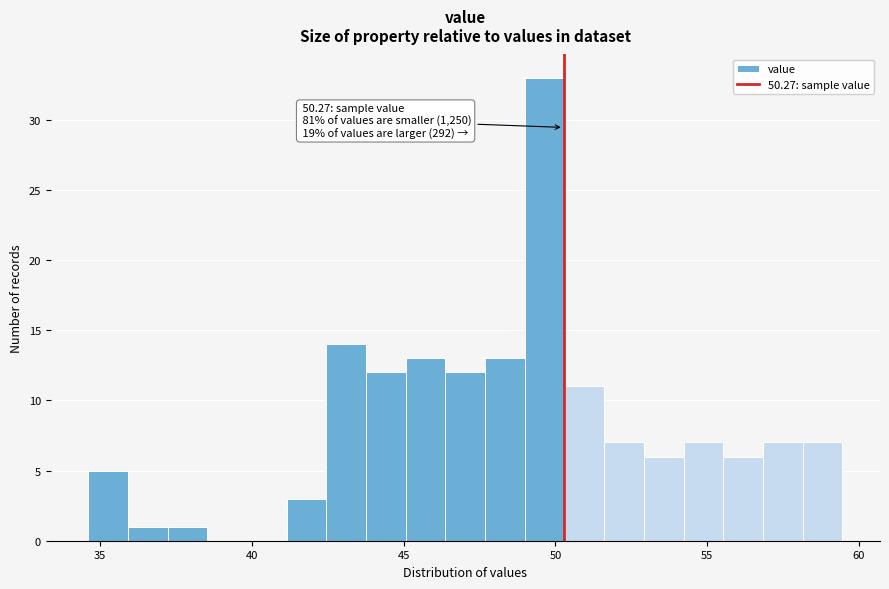

Around what value on the x-axis is the tallest bar? Give the approximate position of its centre, as read against the axis.

49.5